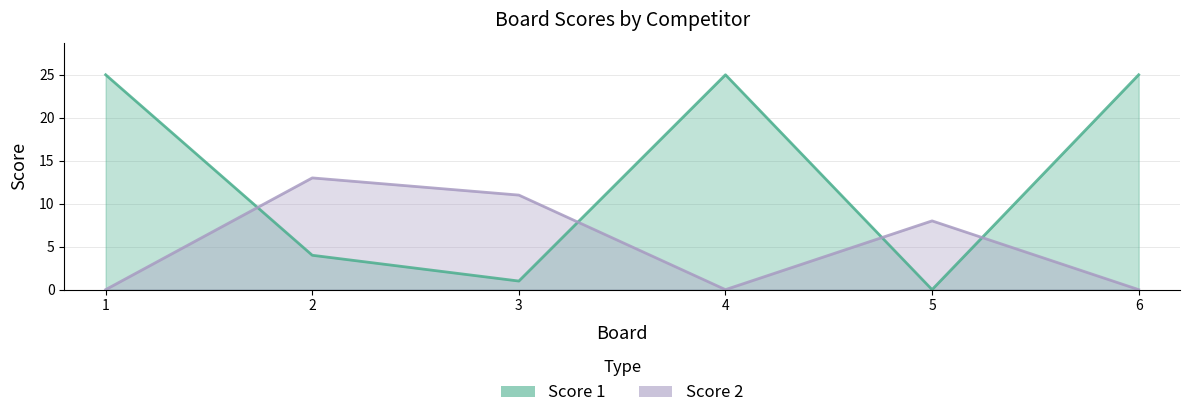

Does the chart have visible grid lines?

Yes